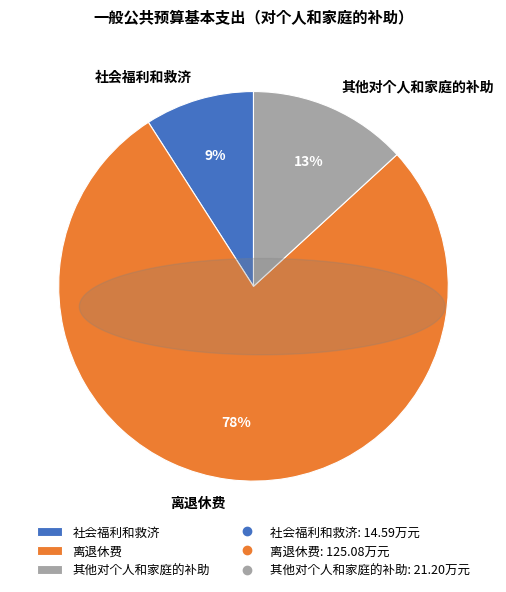

What is the majority slice?

离退休费